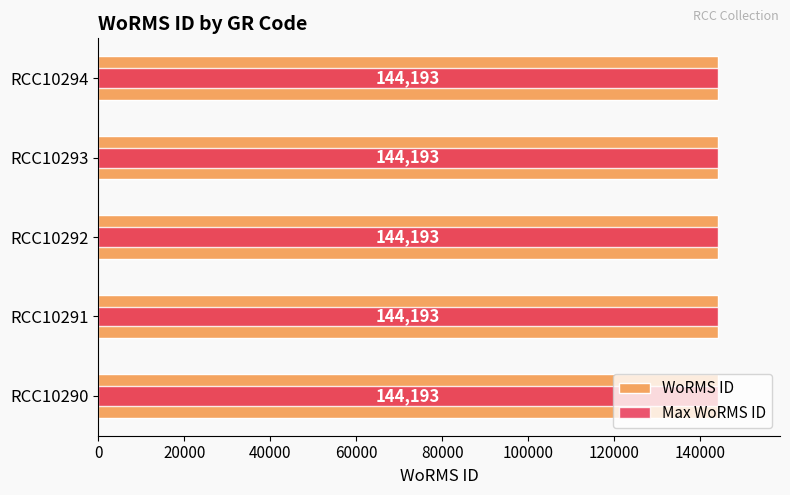

How many categories are shown in the chart?

5